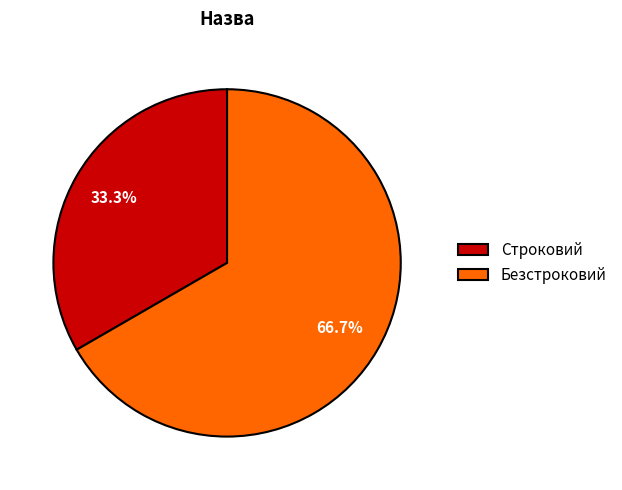

Is it true that Строковий is 20% of the pie?

False